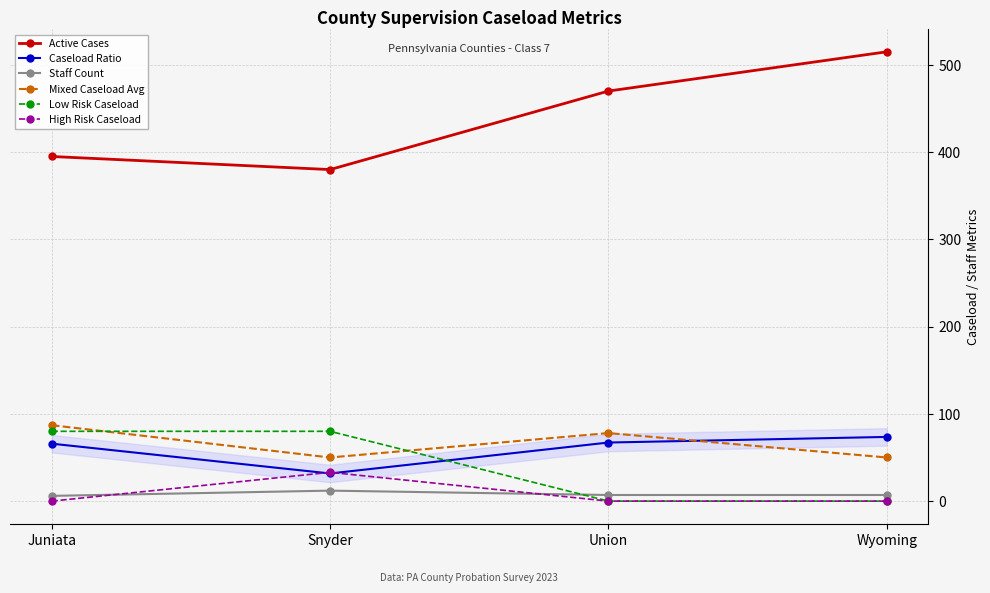

Is it true that Active Cases equals 224.9 at Snyder?

False